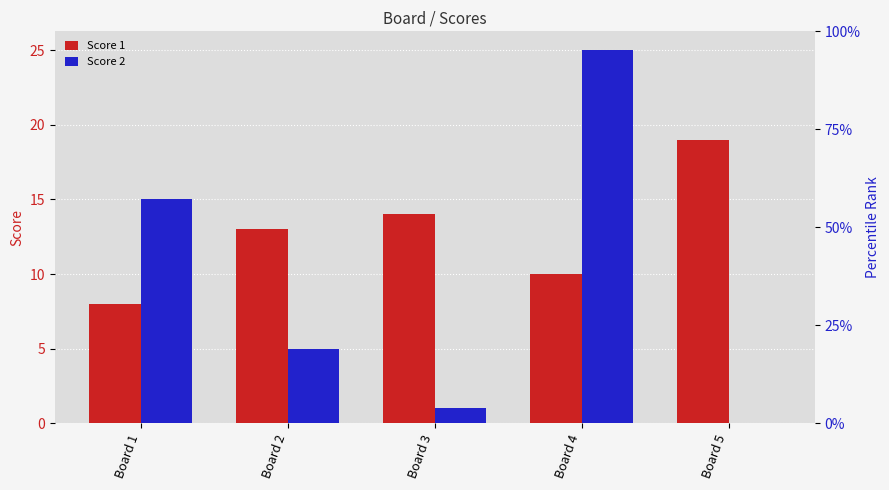

What are all the series names shown in the legend?

Score 1, Score 2